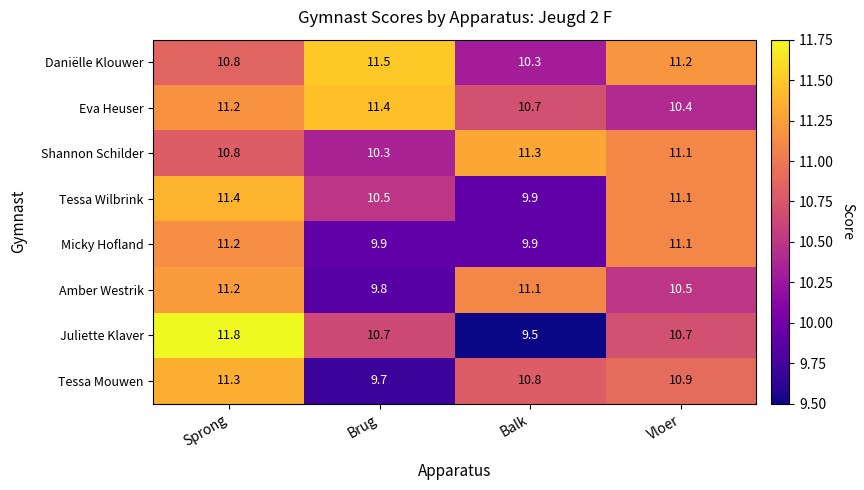

What is the greatest value displayed?

11.8